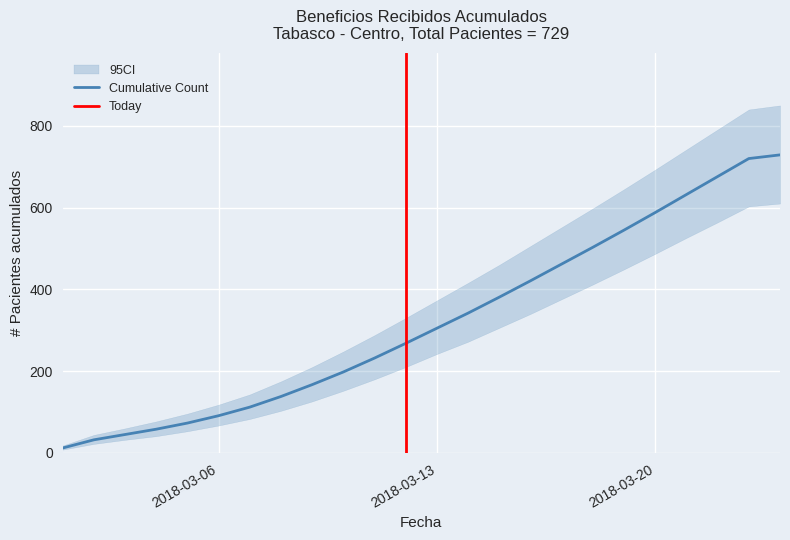

What is the sum of all Cumulative Count values?

7730